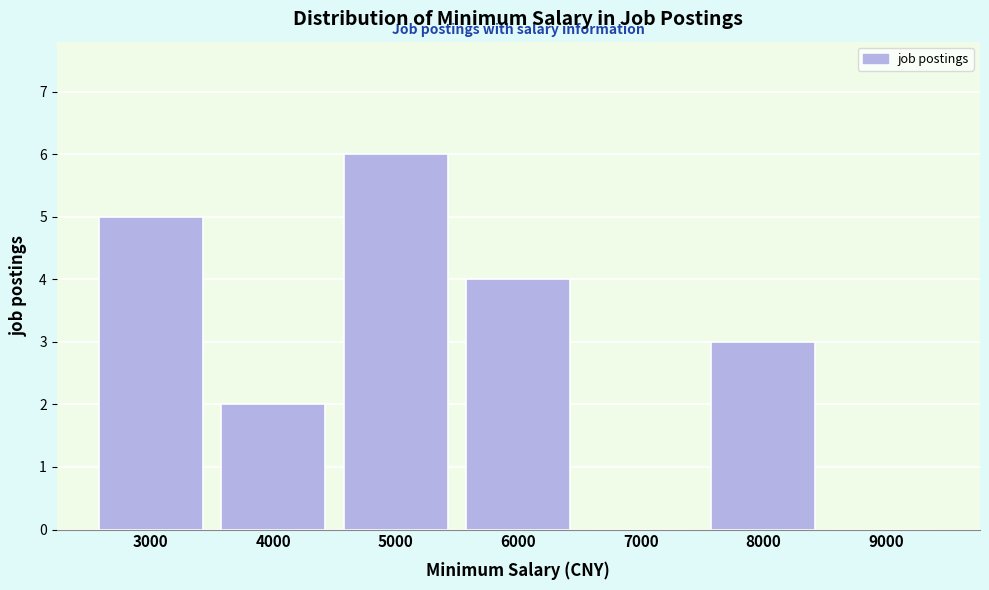

Reading left to right, extract all data points from this chart.

3000=5	4000=2	5000=6	6000=4	7000=0	8000=3	9000=0